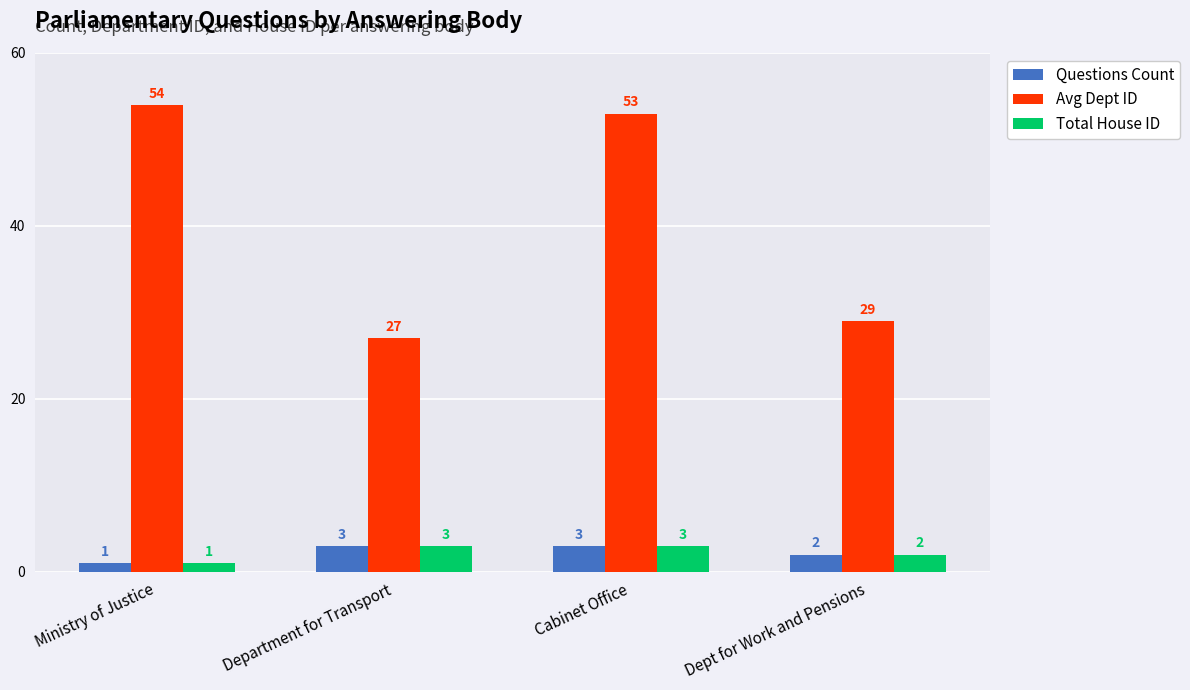

What is the minimum value shown in the chart?

1